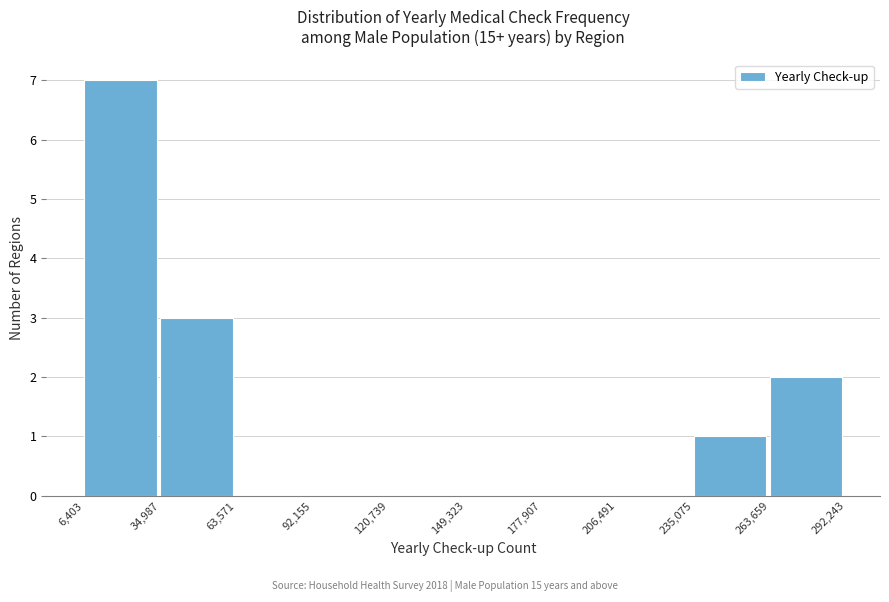

Reading left to right, transcribe this chart: for each bar, give the range it covers on the x-axis and its height. The values are not printed on the chart, so give them approximately, as read against the axis.

6,403 to 34,987: 7
34,987 to 63,571: 3
63,571 to 92,155: 0
92,155 to 120,739: 0
120,739 to 149,323: 0
149,323 to 177,907: 0
177,907 to 206,491: 0
206,491 to 235,075: 0
235,075 to 263,659: 1
263,659 to 292,243: 2